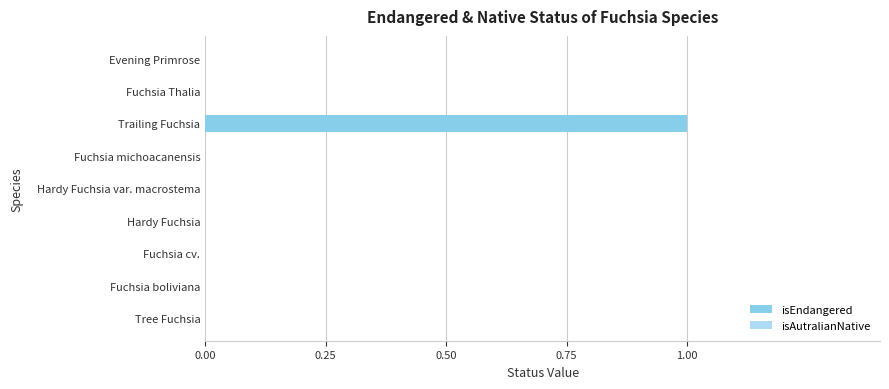

Which has a higher value, Fuchsia michoacanensis or Trailing Fuchsia?

Trailing Fuchsia